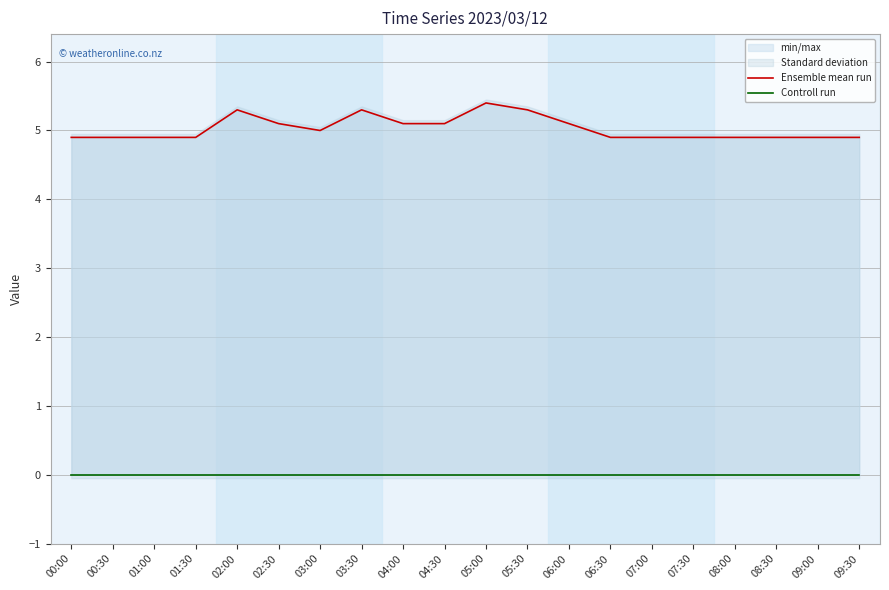

What position from the left is 03:30?

8